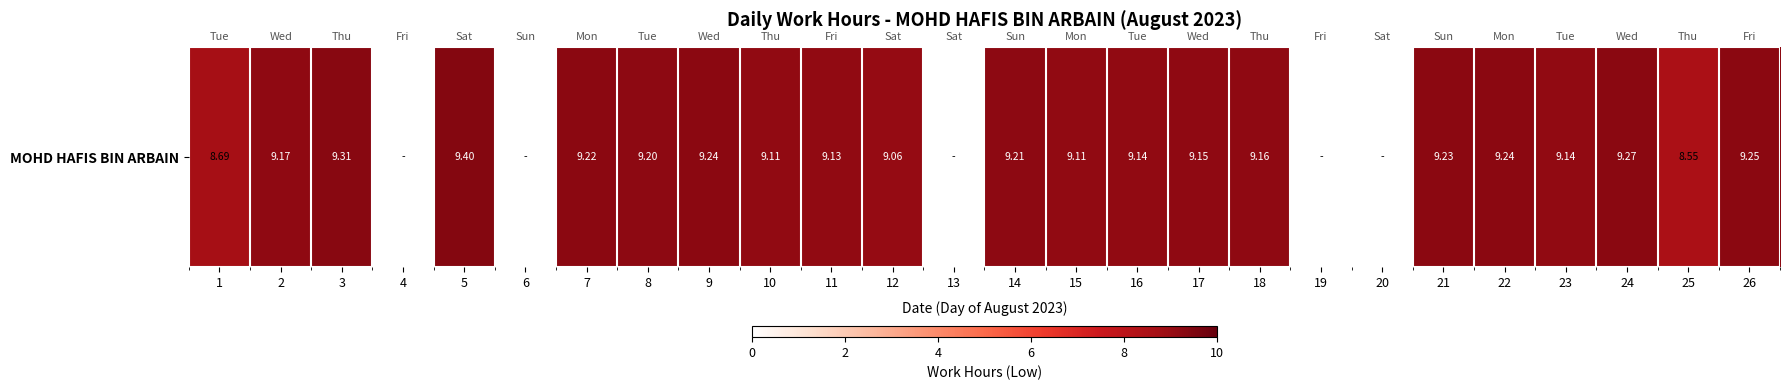

What is the change in value from 5 to 21?

-0.2